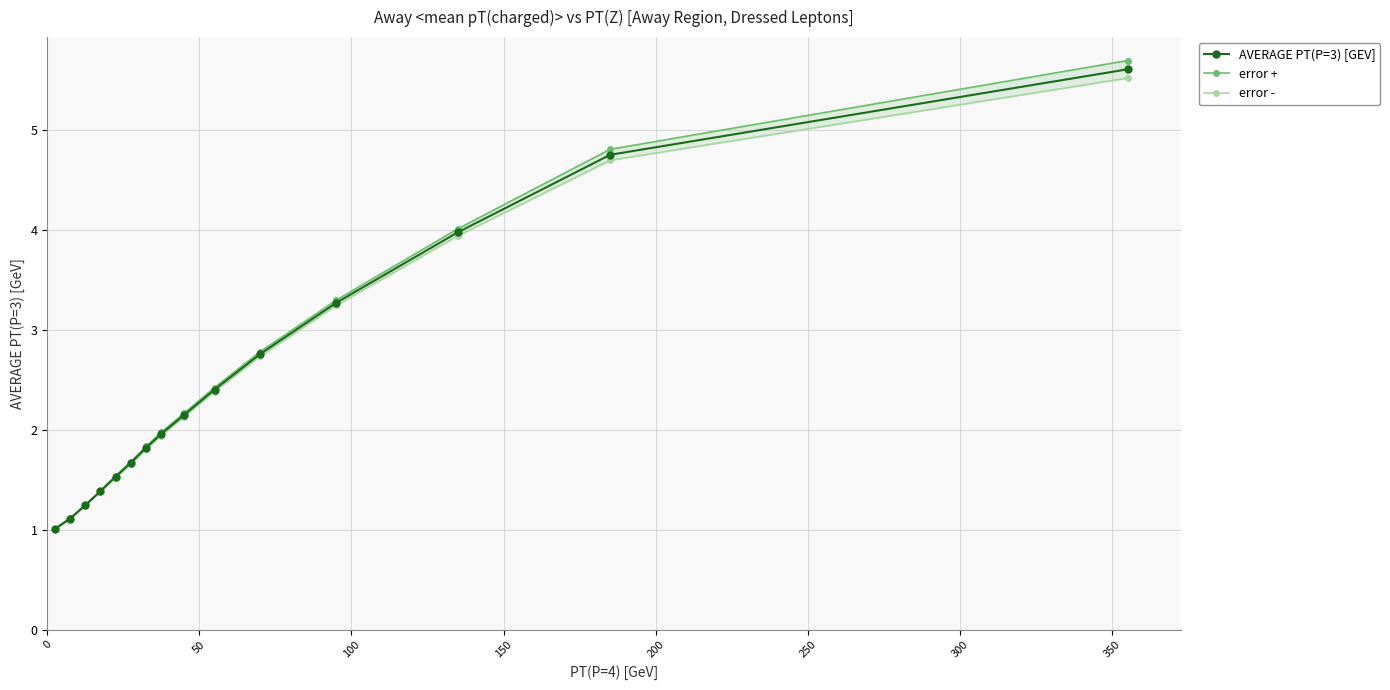

Reading left to right, extract all data points from this chart.

AVERAGE PT(P=3) [GEV]: 1.0	1.1	1.2	1.4	1.5	1.7	1.8	2.0	2.1	2.4	2.8	3.3	4.0	4.8	5.6
error +: 1.0	1.1	1.2	1.4	1.5	1.7	1.8	2.0	2.2	2.4	2.8	3.3	4.0	4.8	5.7
error -: 1.0	1.1	1.2	1.4	1.5	1.7	1.8	1.9	2.1	2.4	2.7	3.2	3.9	4.7	5.5